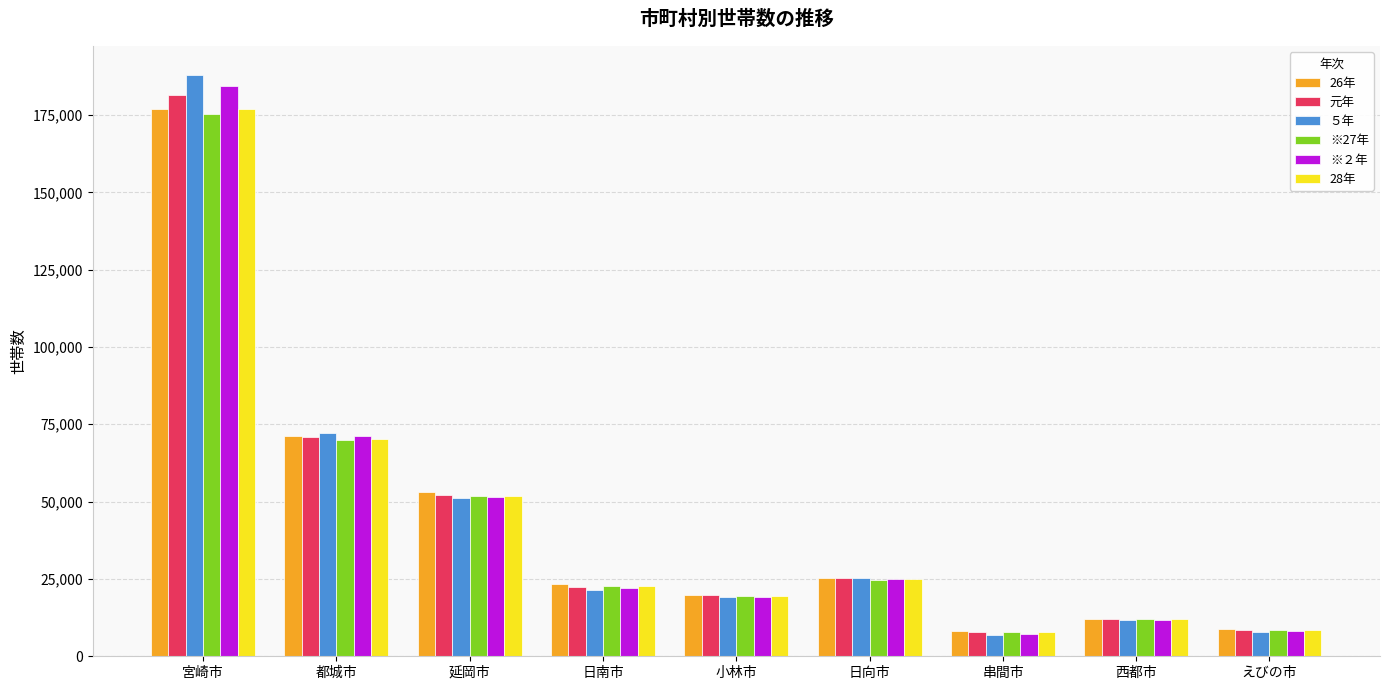

At which label is ※27年 closest to 91680?

都城市